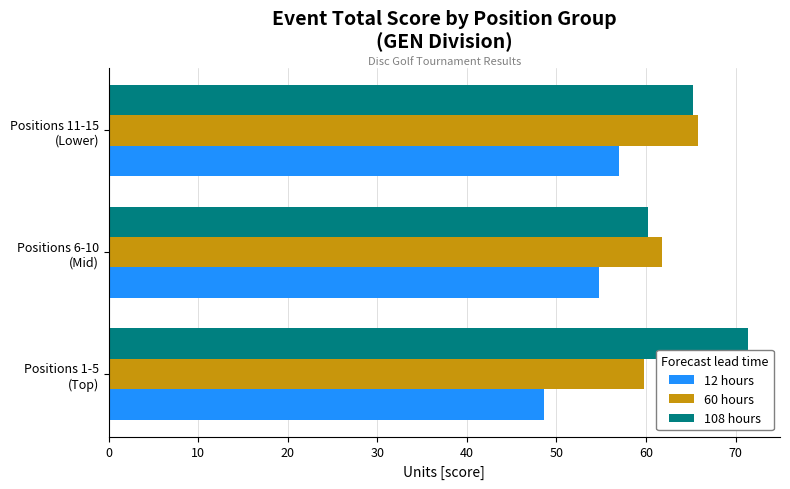

What is the minimum value shown in the chart?

48.6